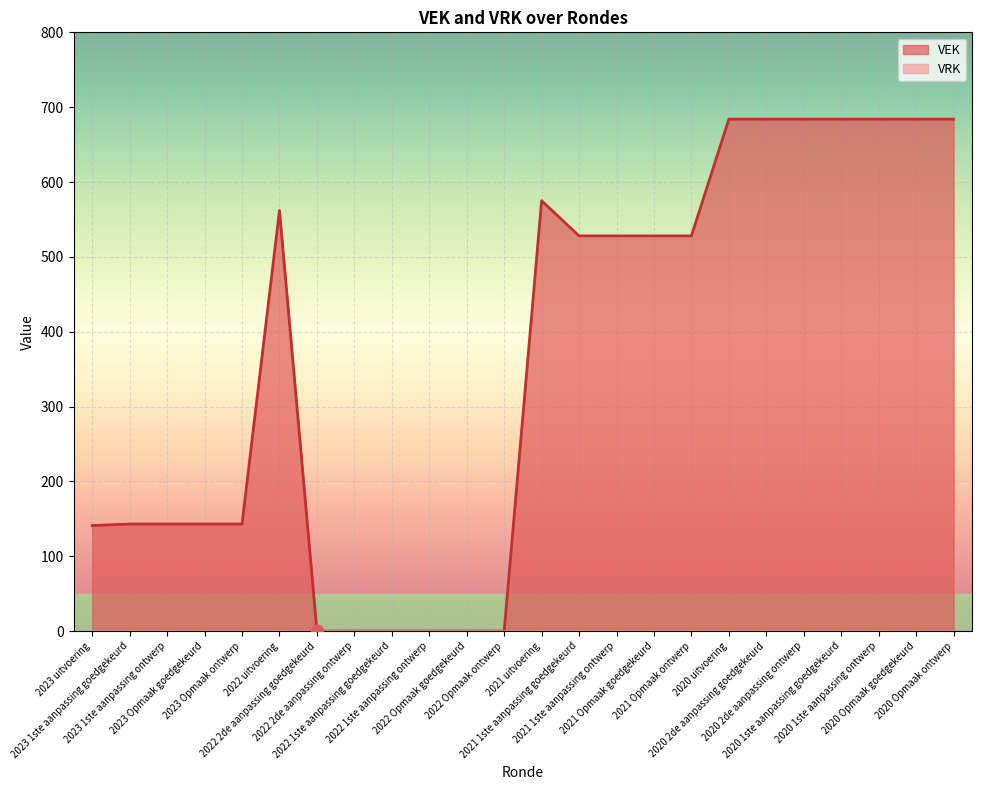

Which has a higher value, 2020 1ste aanpassing ontwerp or 2023 Opmaak ontwerp?

2020 1ste aanpassing ontwerp